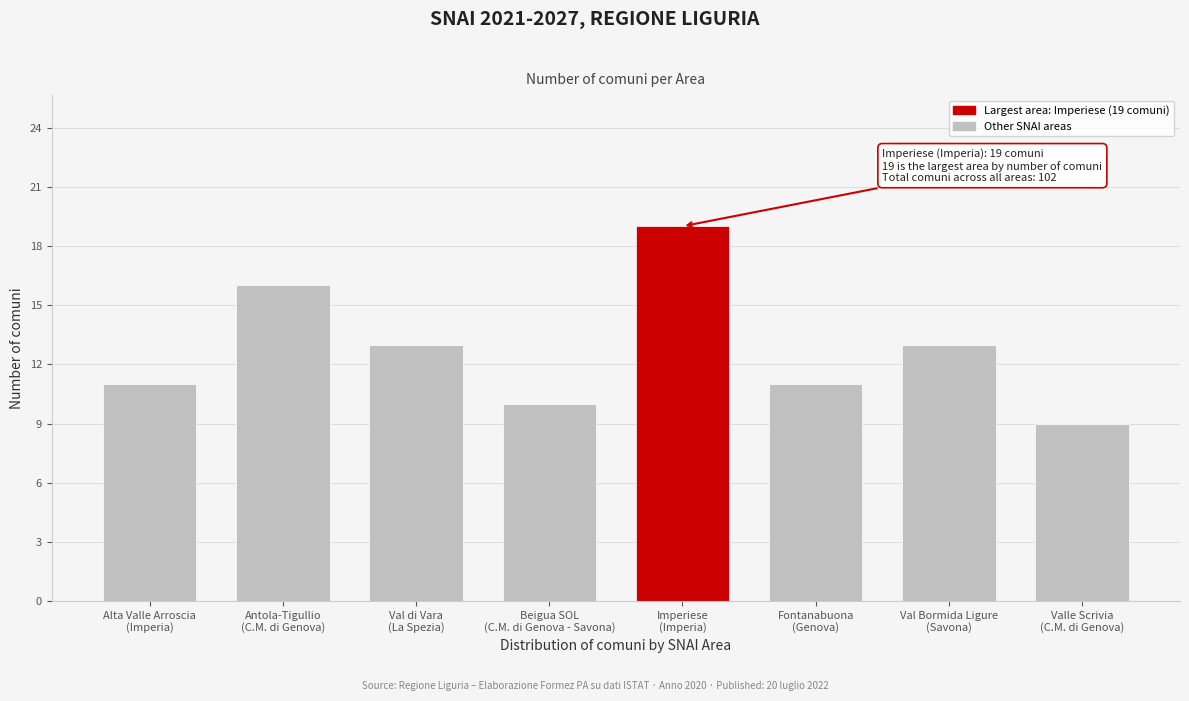

Reading left to right, what are all the values shown in this chart?

11	16	13	10	19	11	13	9